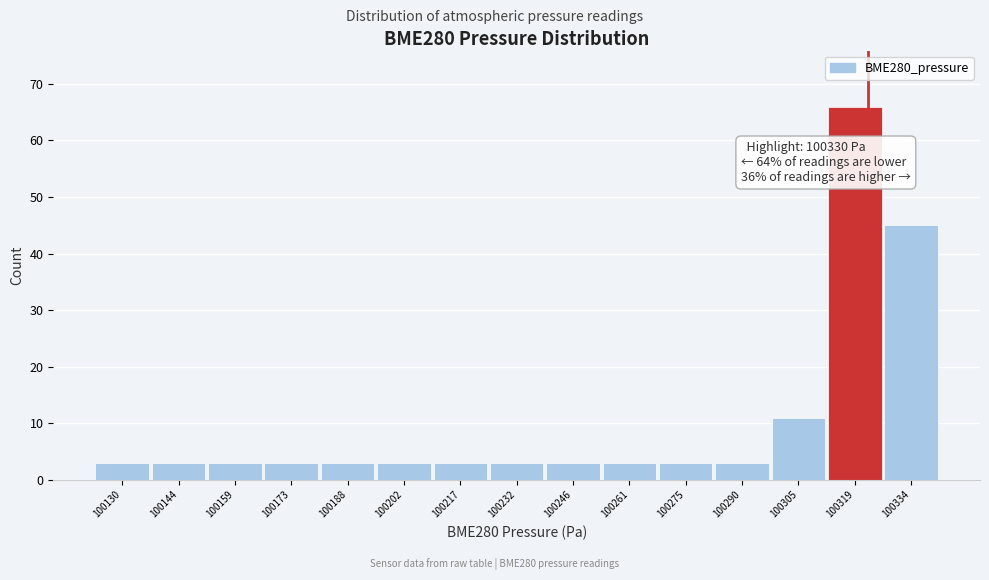

Reading left to right, extract all data points from this chart.

3	3	3	3	3	3	3	3	3	3	3	3	11	66	45